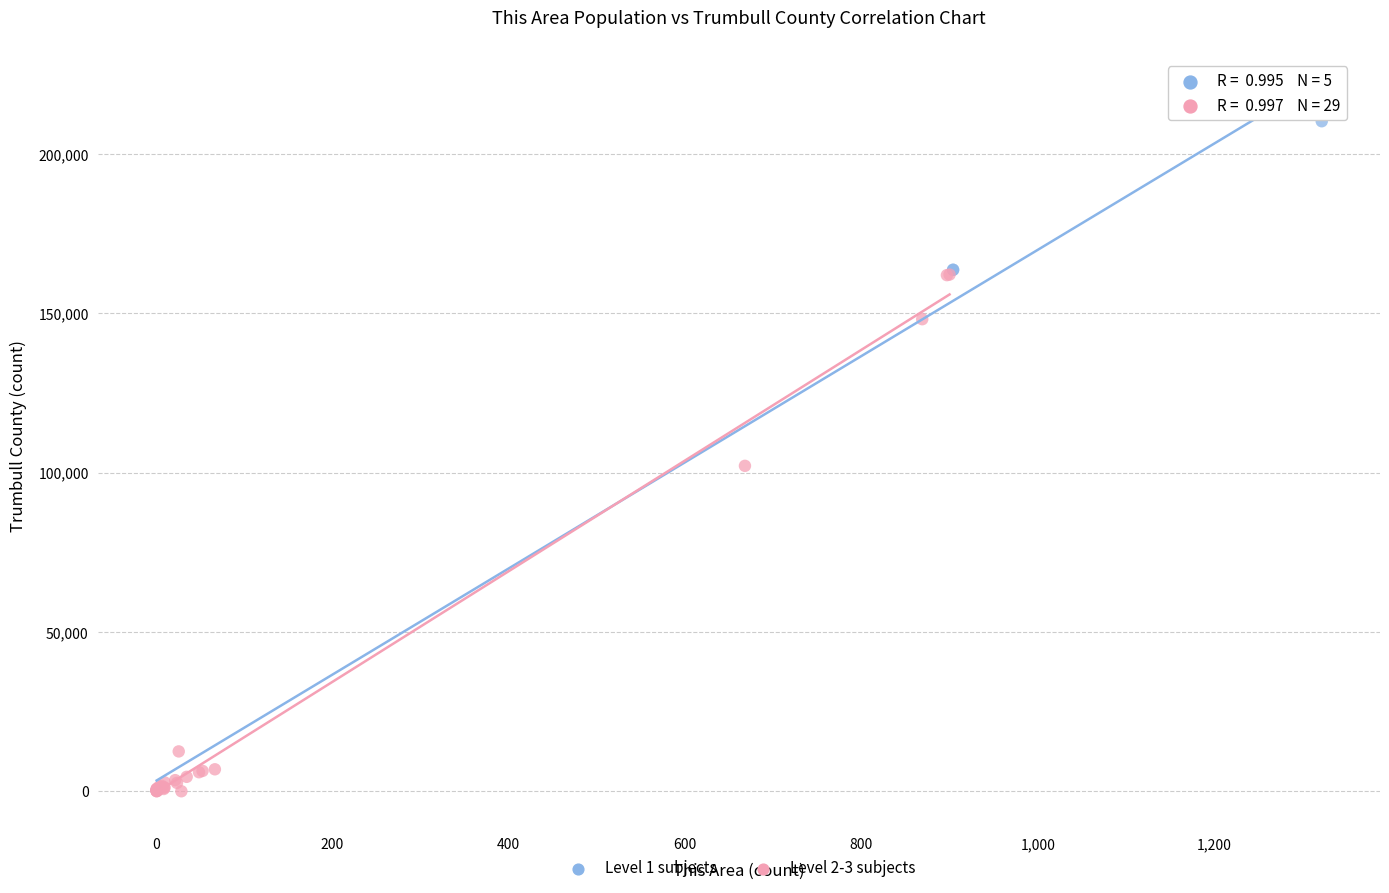

What are all the series names shown in the legend?

Level 1 subjects, Level 2-3 subjects